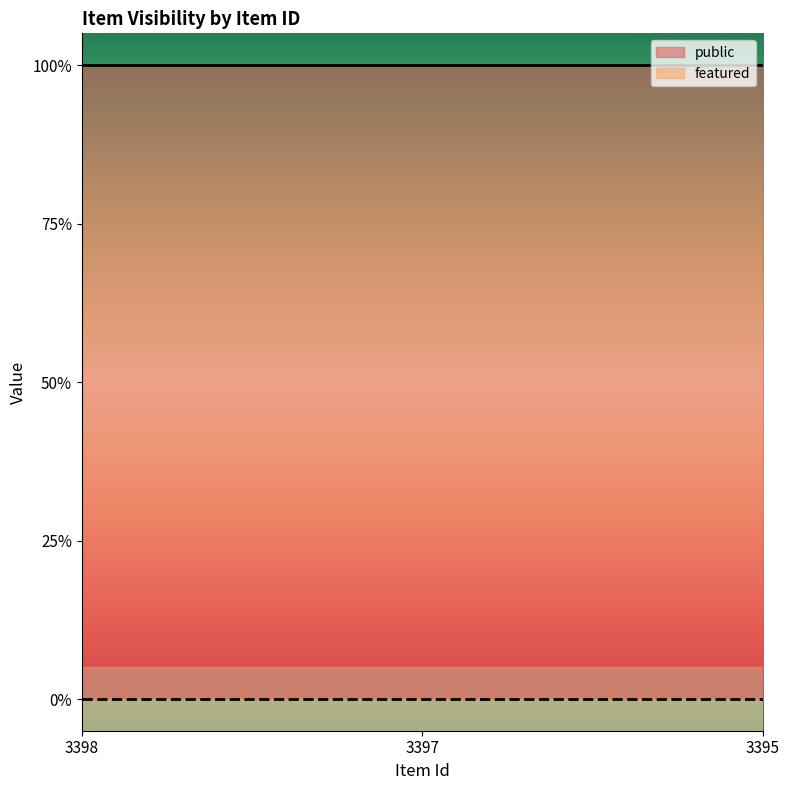

At which label is public closest to 1?

3398